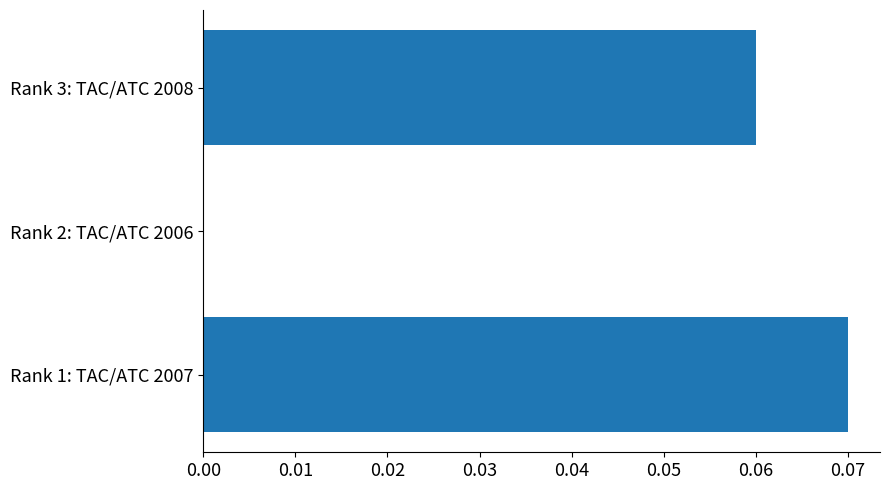

Is it true that the value at Rank 2: TAC/ATC 2006 is 0.0?

True